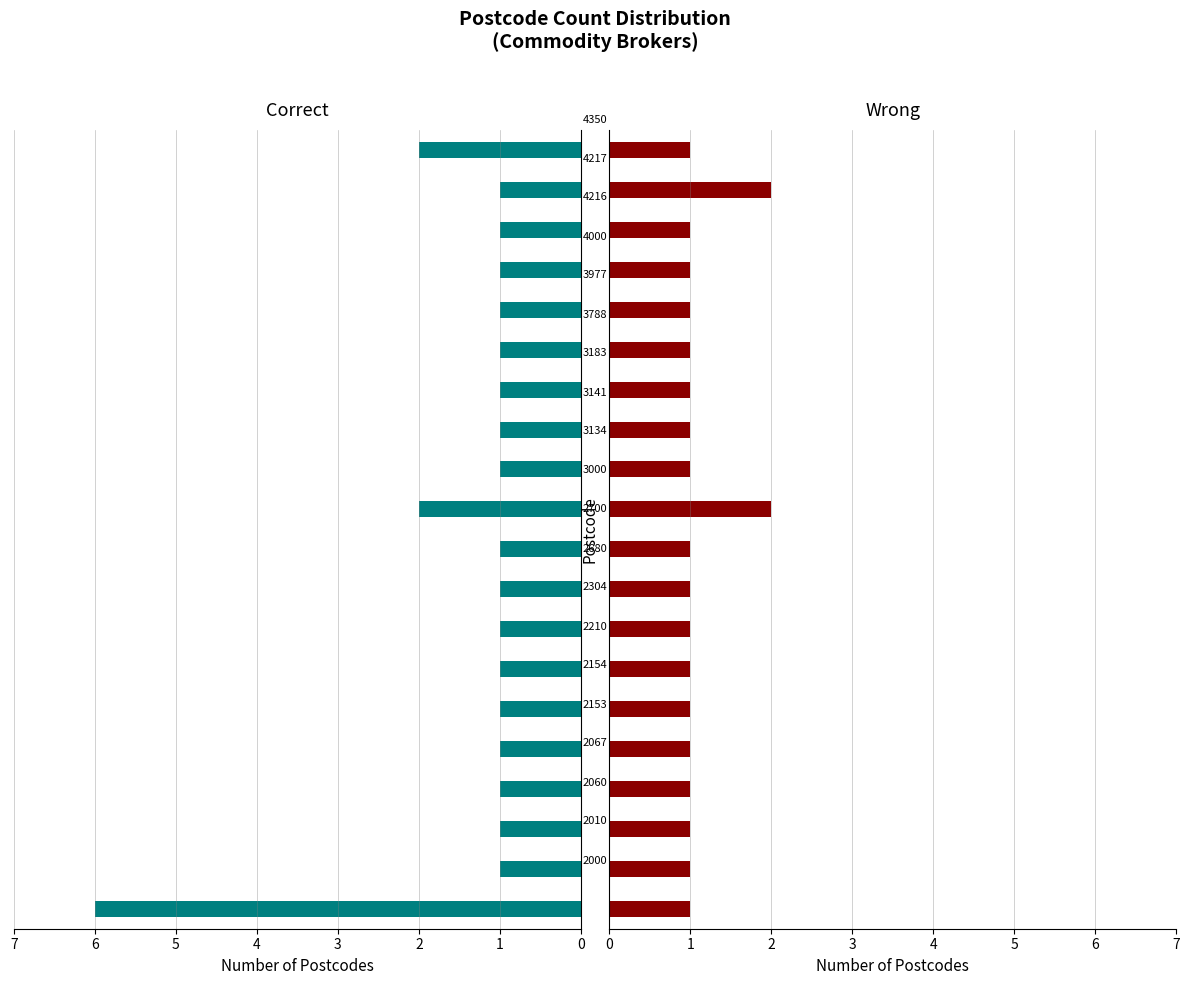

Reading right to left, what are all the values shown in this chart?

Correct: 2	1	1	1	1	1	1	1	1	2	1	1	1	1	1	1	1	1	1	6
Wrong: 1	2	1	1	1	1	1	1	1	2	1	1	1	1	1	1	1	1	1	1